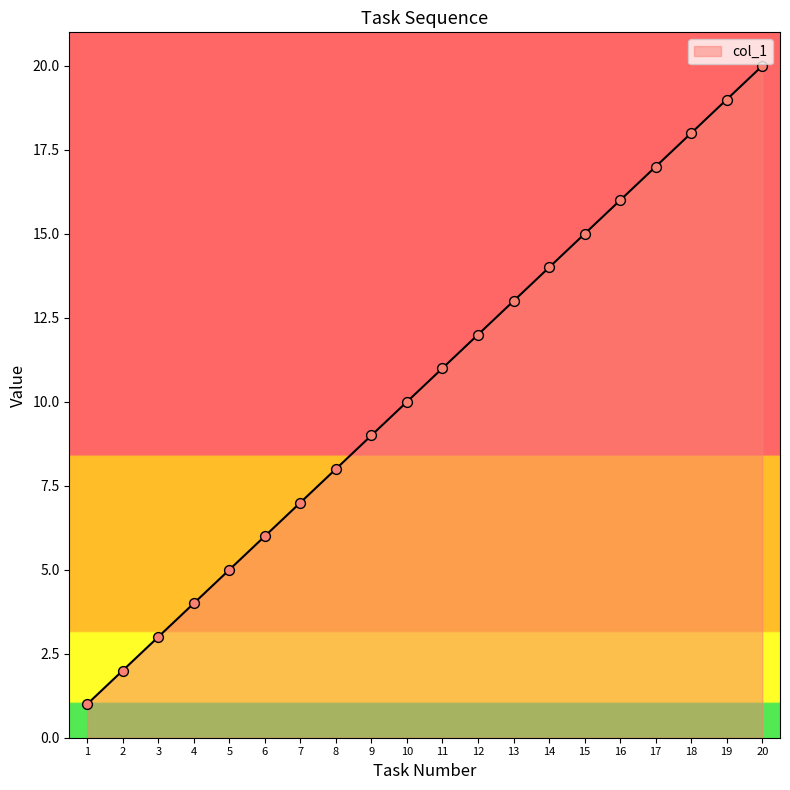

What is the change in value from 6 to 16?

+10